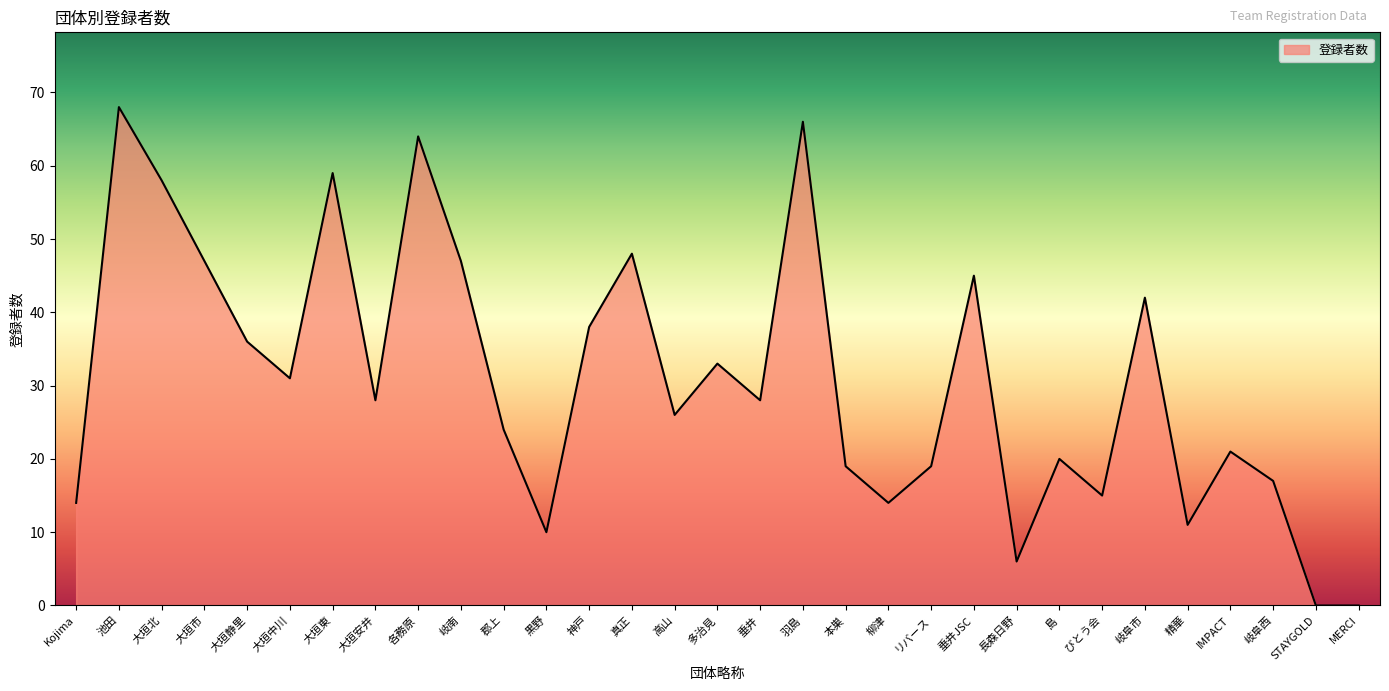

Which has a higher value, 多治見 or 本巣?

多治見